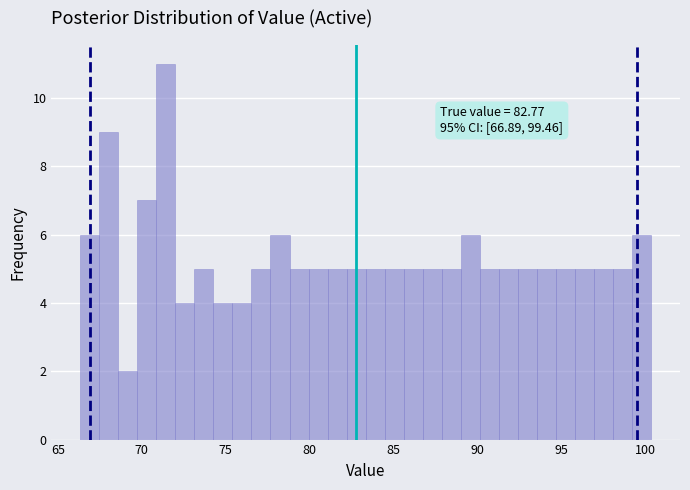

Read against the x-axis, roughly where is the centre of the tallest bar?

71.5